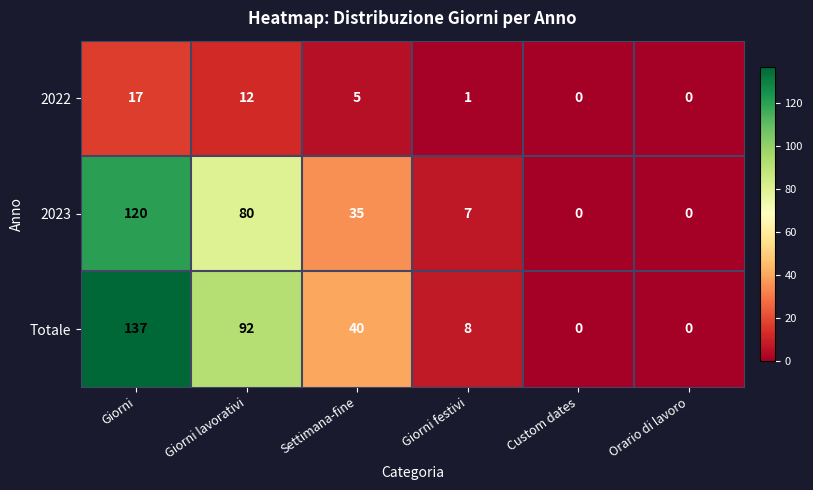

At how many categories does at least one series exceed 106?

1